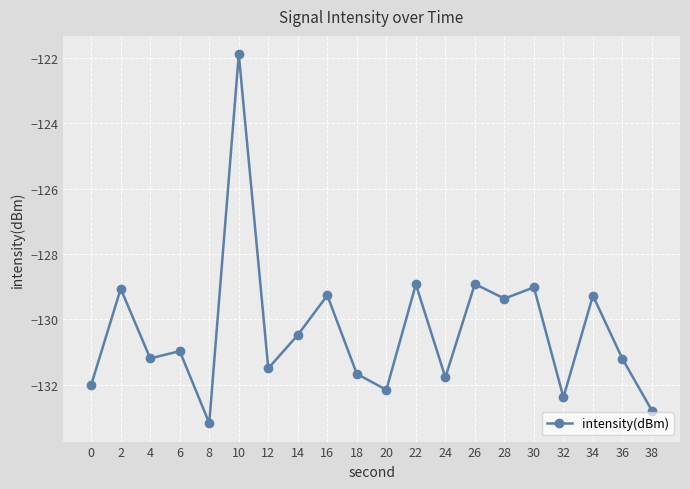

How many values exceed -130?

8